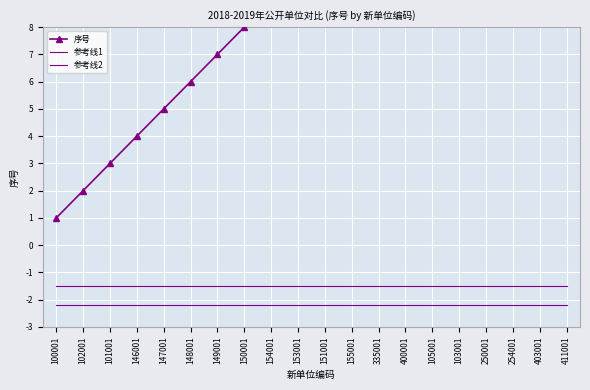

What is the total value across all series at 102001?

-1.7